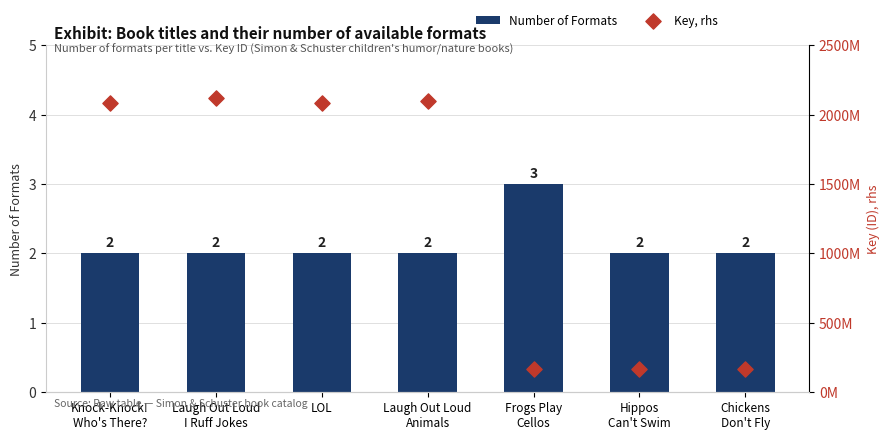

Which series has the largest total across all categories?

Key, rhs